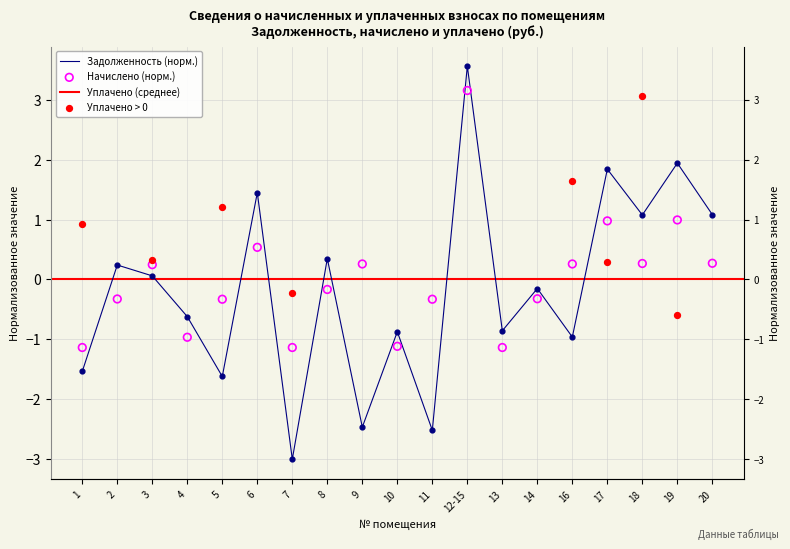

Which series has the largest Y range (max minus min)?

задолженность